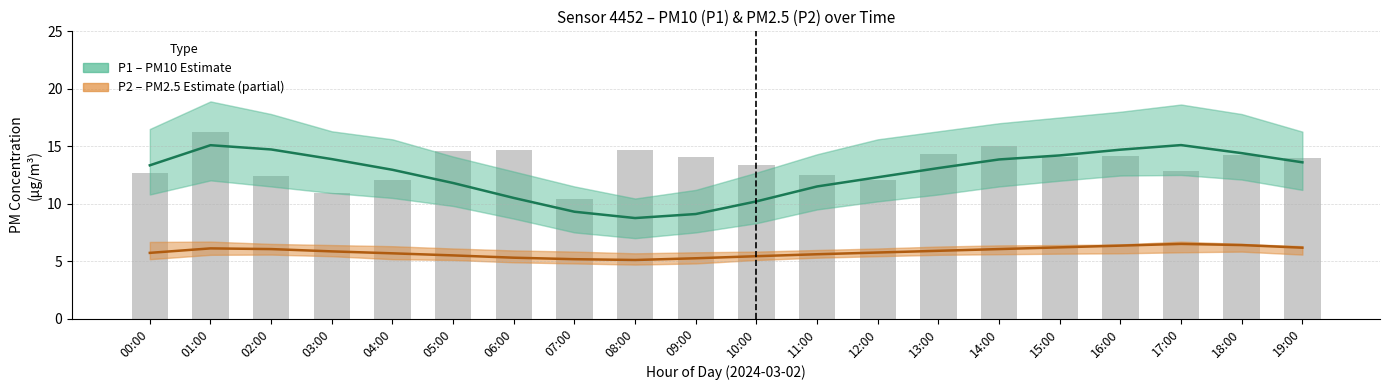

How many data points in P1 are less than 13?

9